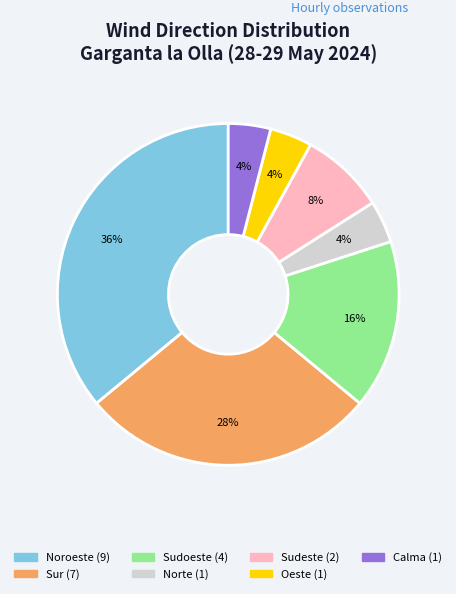

Does any single category account for the majority?

No